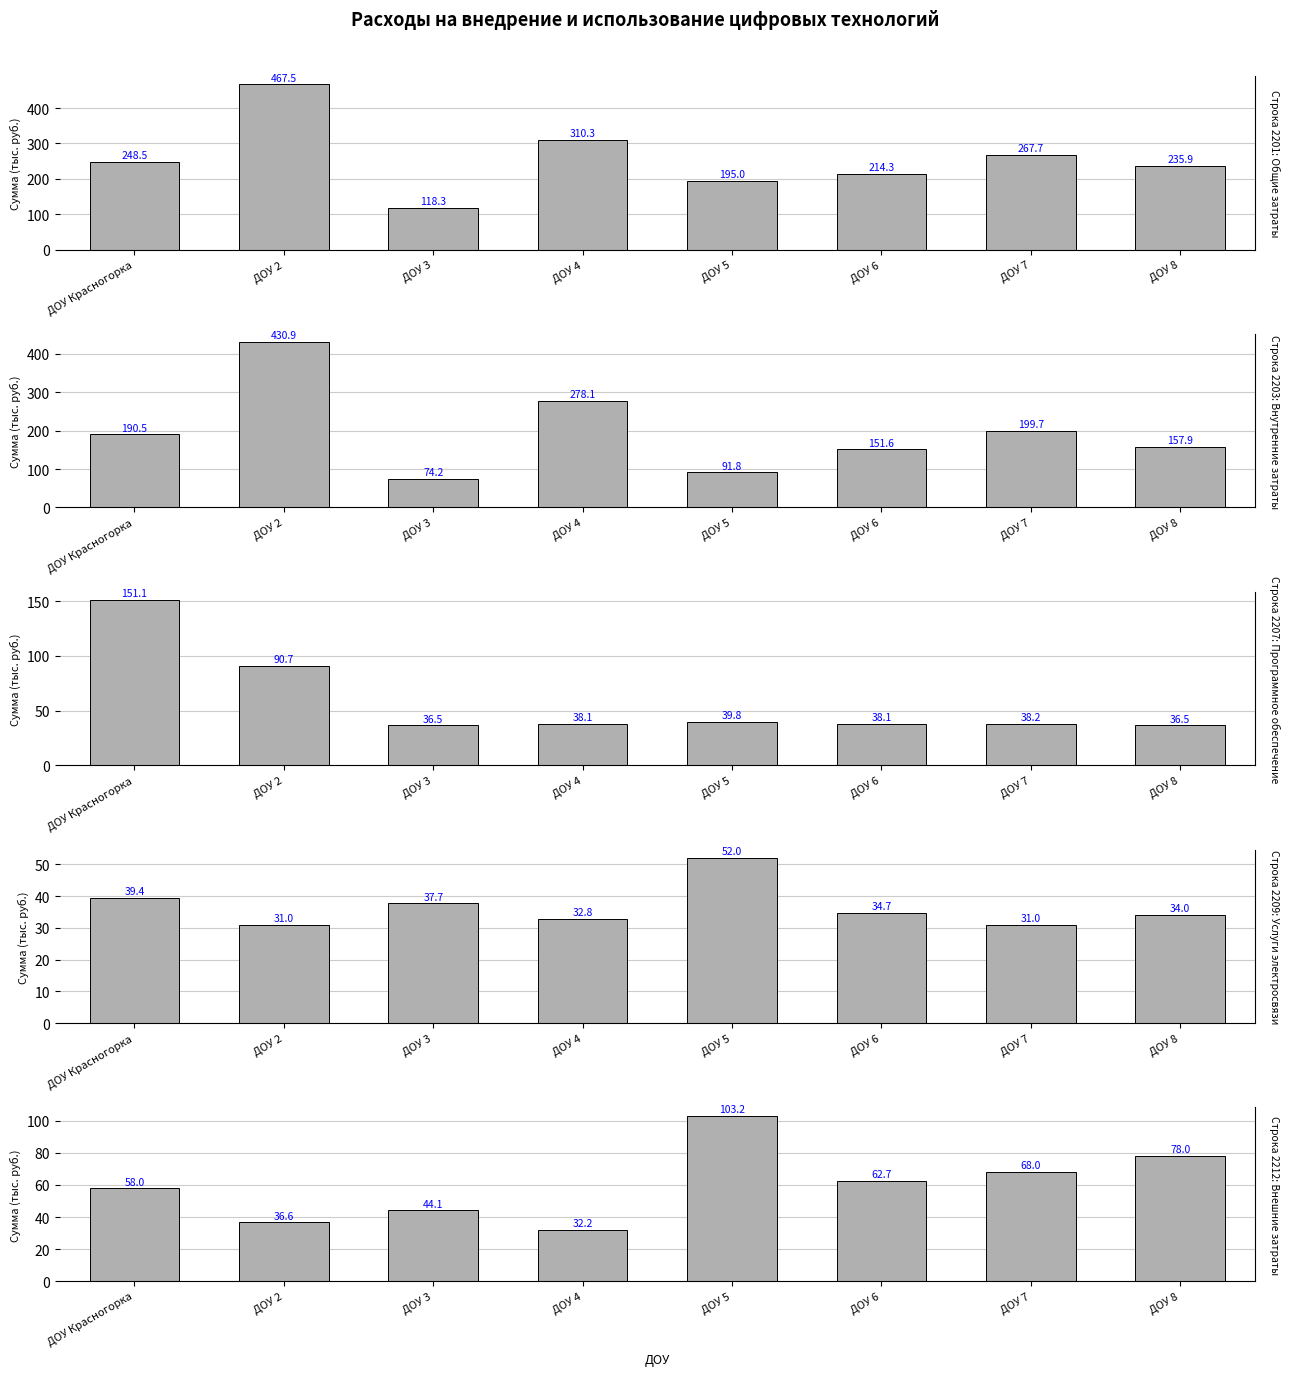

Where is Строка 2212: Внешние затраты nearest to the value 67?

ДОУ 7